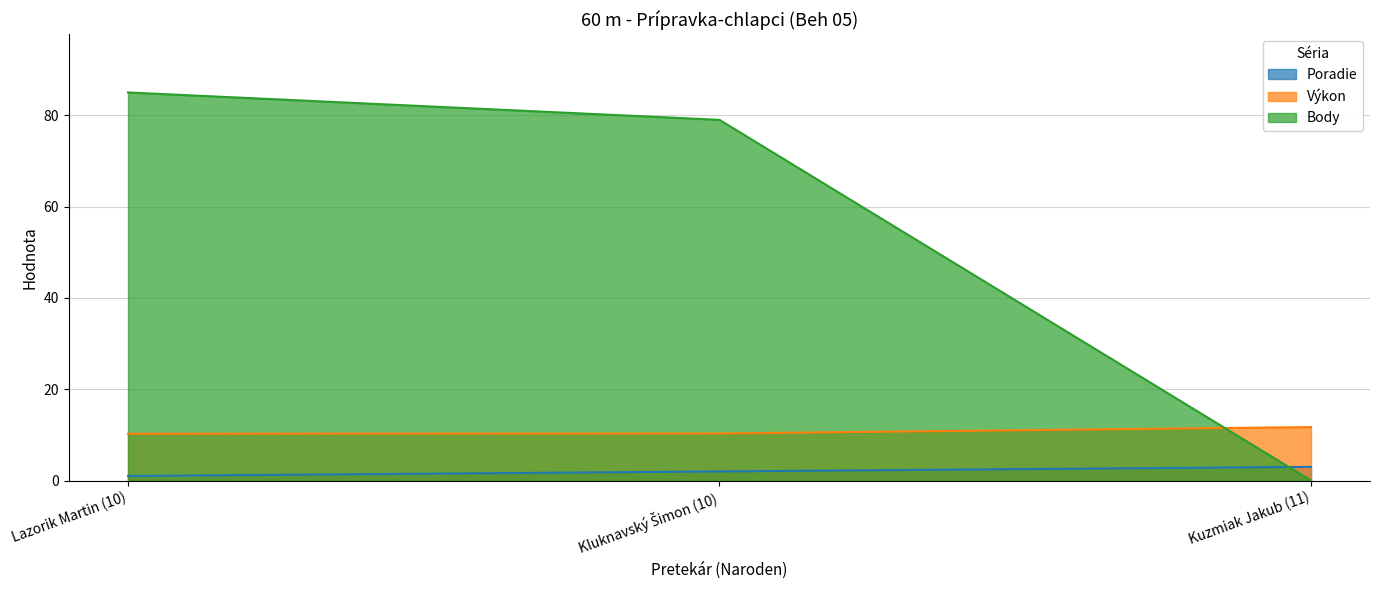

List the labels in order of Výkon value, smallest first.

Lazorik Martin (10), Kluknavský Šimon (10), Kuzmiak Jakub (11)